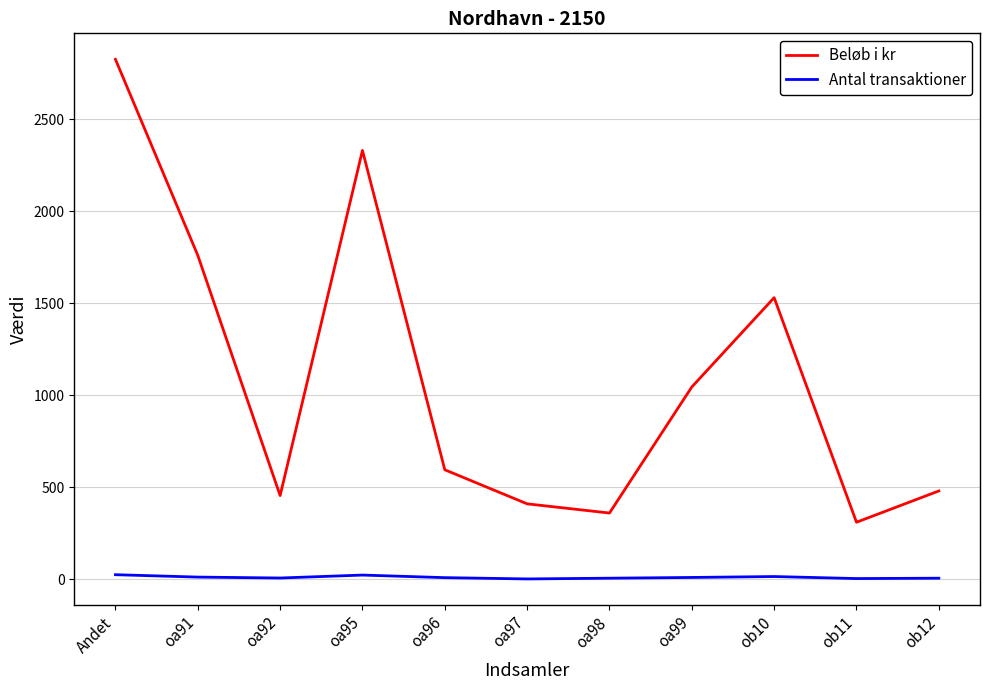

The value of Beløb i kr at Andet is 1298. True or false?

False